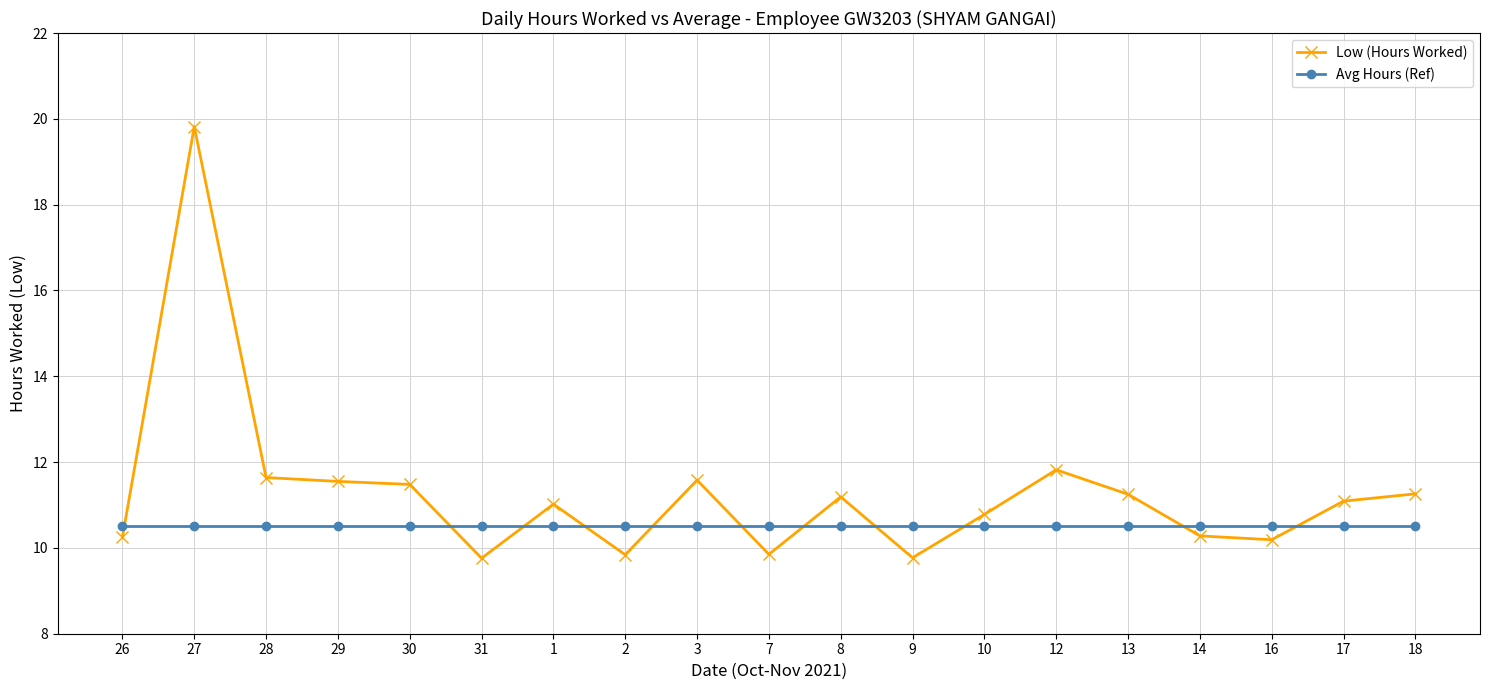

List the series in order of their overall mean, lowest first.

Avg Hours (Ref), Low (Hours Worked)